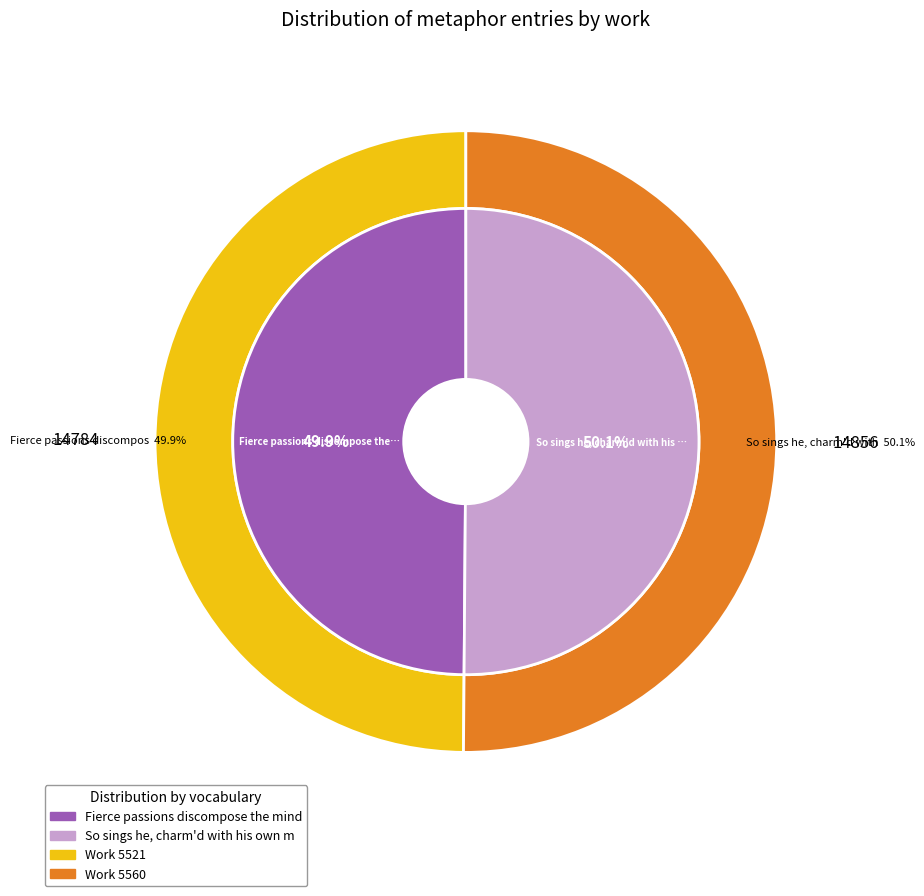

To the nearest percent, what is the combined percentage of Fierce passions discompose the mind and So sings he, charm'd with his own mind?

100%